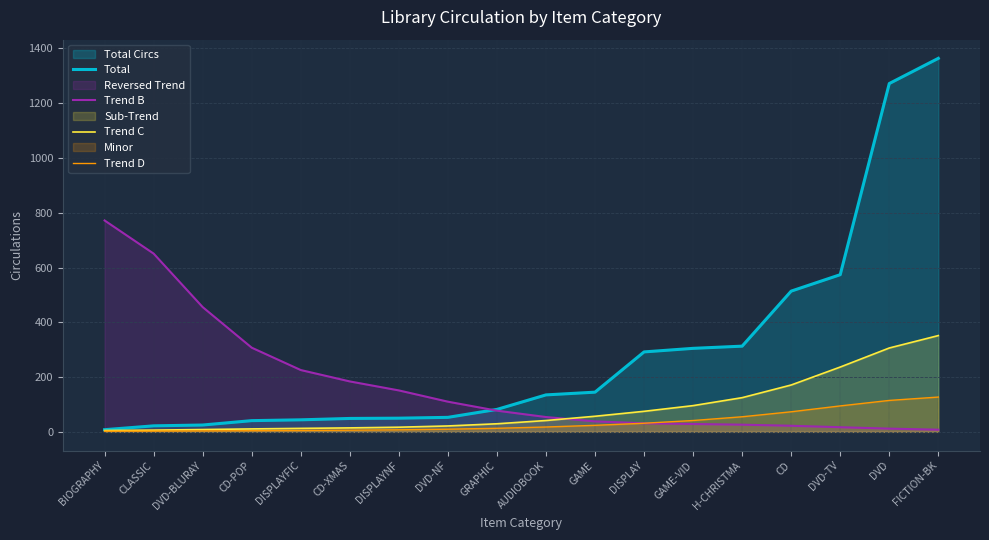

What is the difference between the maximum and second lowest values in the Trend C series?

345.3